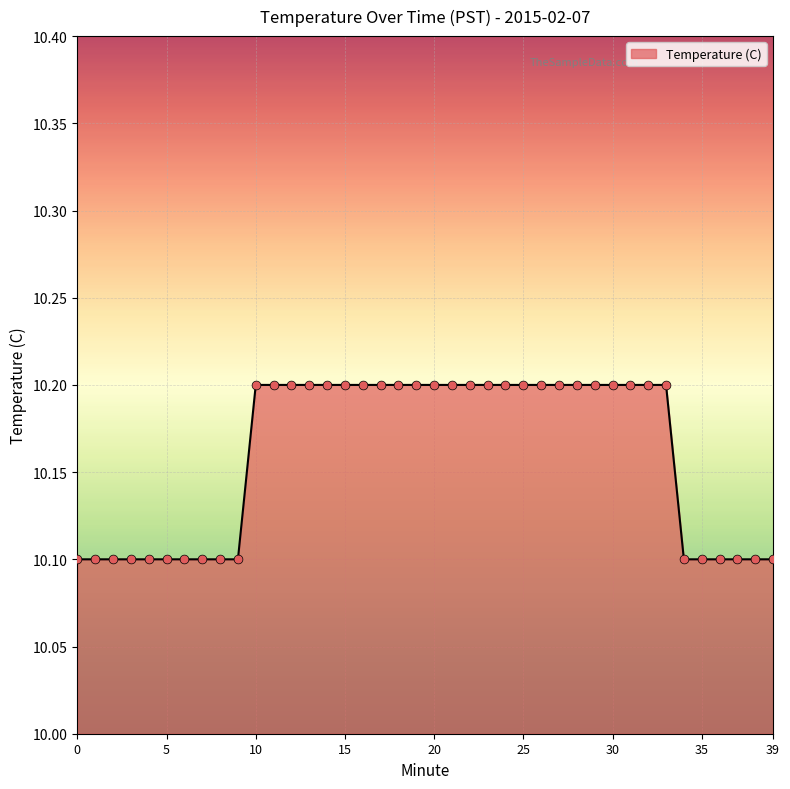

What is the smallest value displayed?

10.1